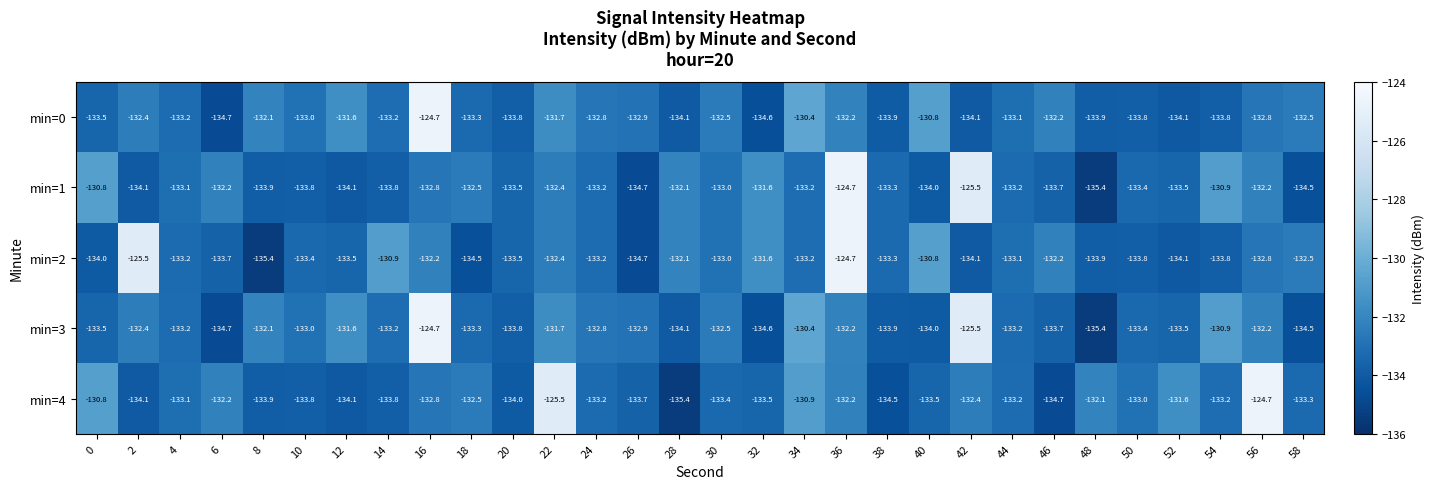

What is the average value of the min=1 series?

-132.6